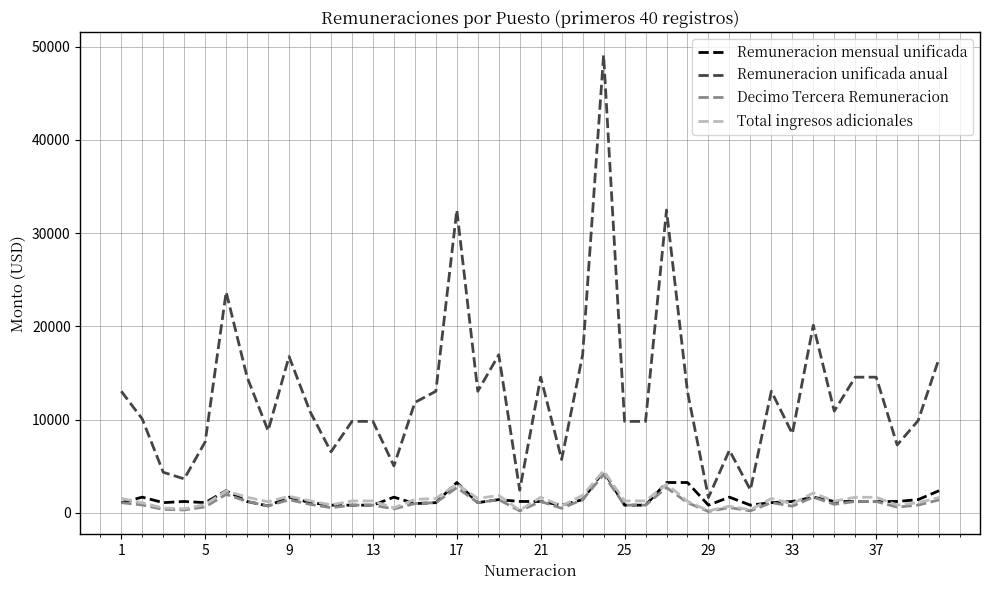

What is the difference between the maximum and second lowest values in the Decimo Tercera Remuneracion series?

3889.1